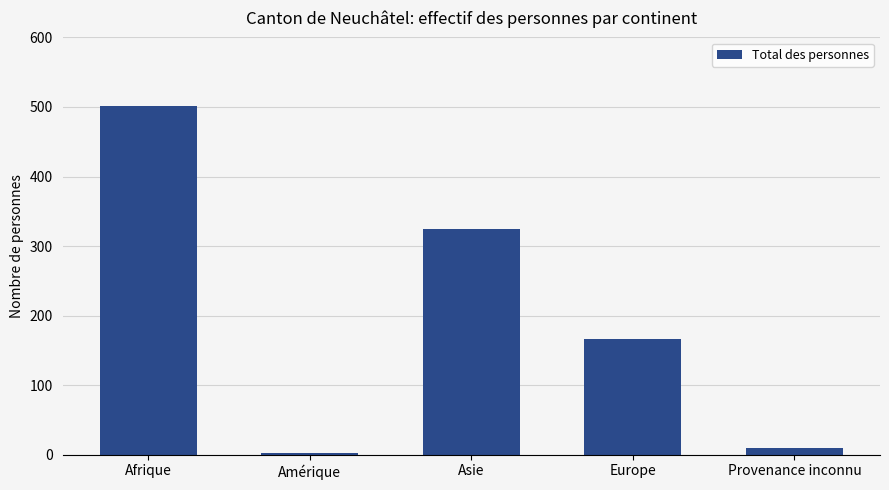

What is the minimum value shown in the chart?

2